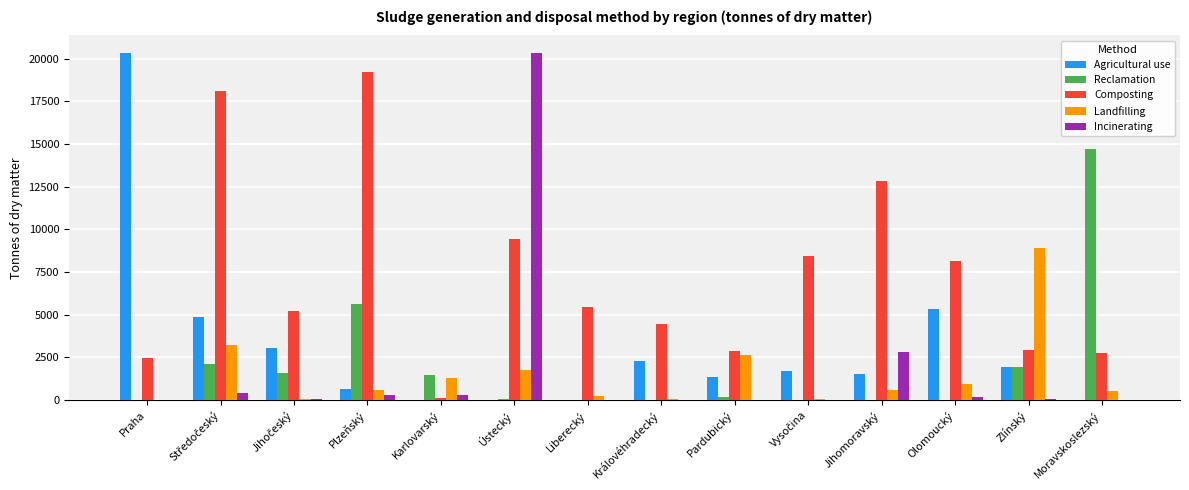

Which series has the largest total across all categories?

Composting